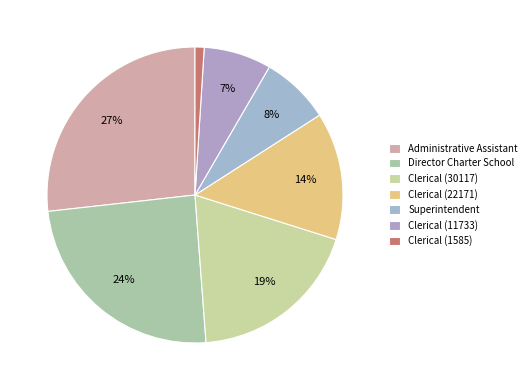

Which slice is the smallest?

Clerical (1585)